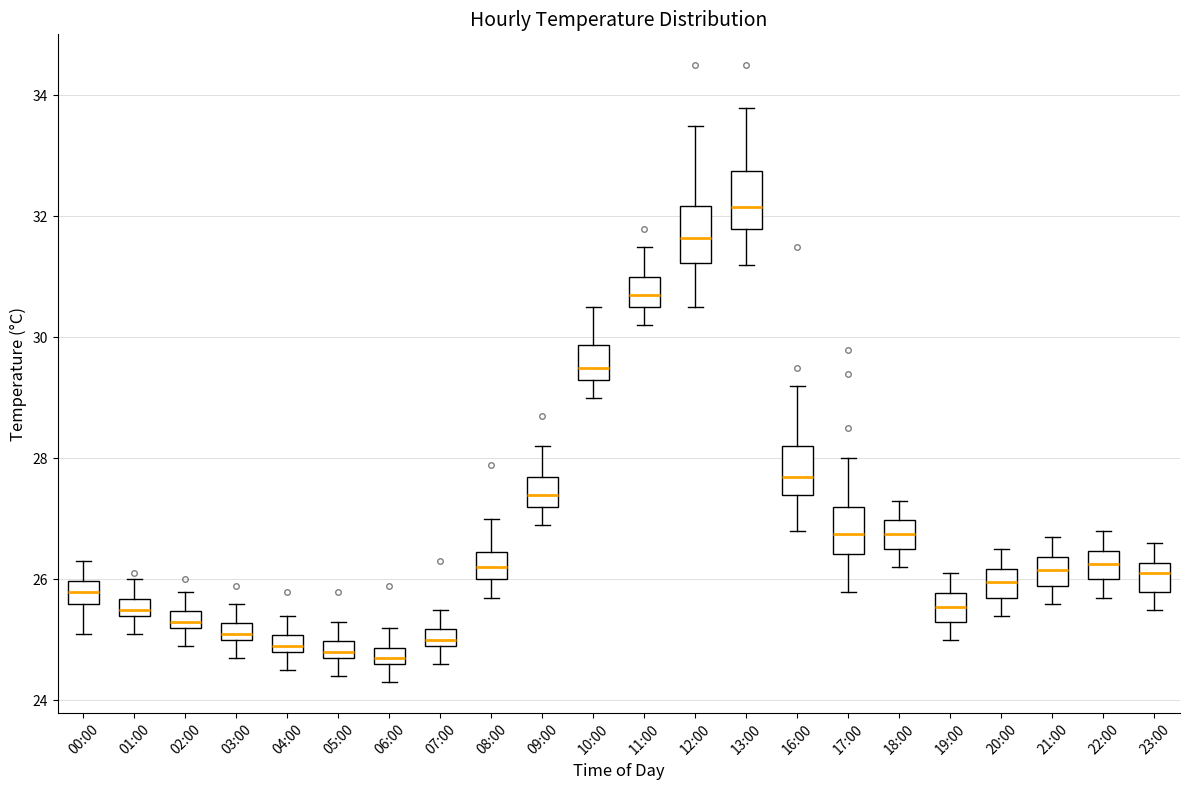

Where is the upper edge of the box for 16:00 on the y-axis? The values are not printed on the chart, so give them approximately, as read against the axis.

28.2